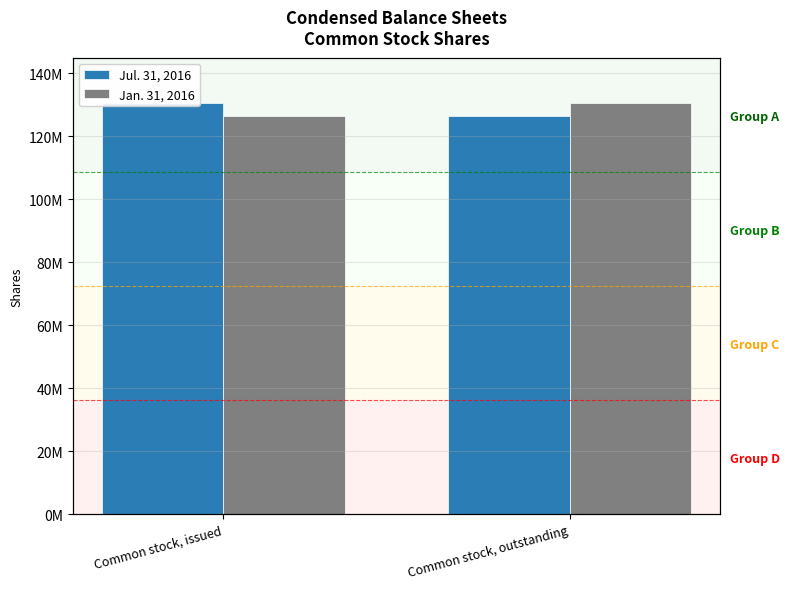

The Jul. 31, 2016 series shows 170883012 at Common stock, issued. True or false?

False